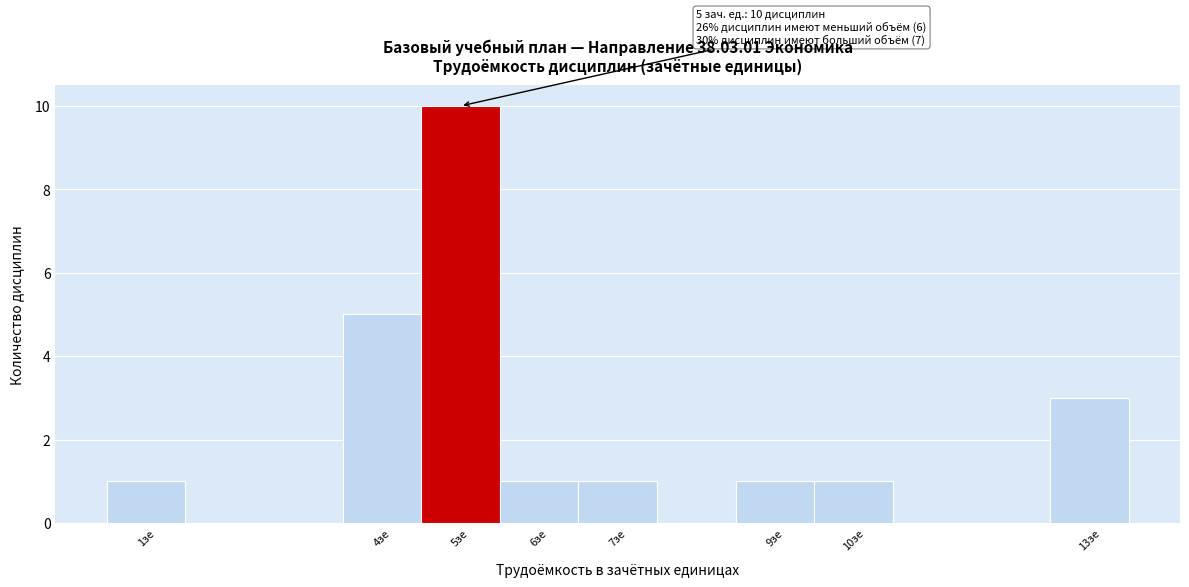

Which range on the x-axis has the tallest bar?

4.5 to 5.5